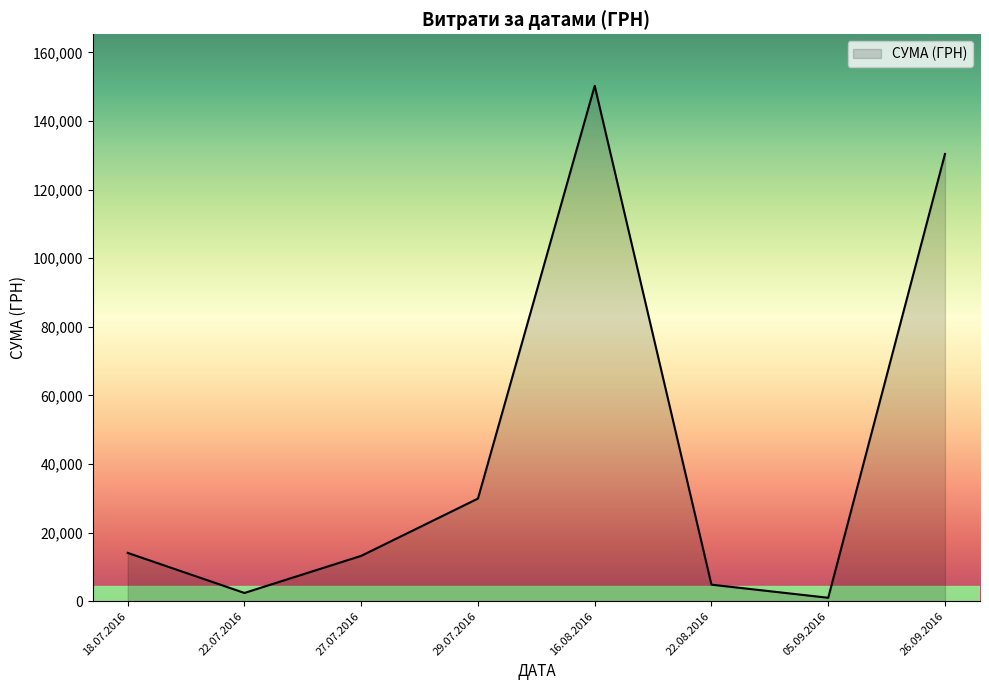

Between 27.07.2016 and 26.09.2016, which is larger?

26.09.2016